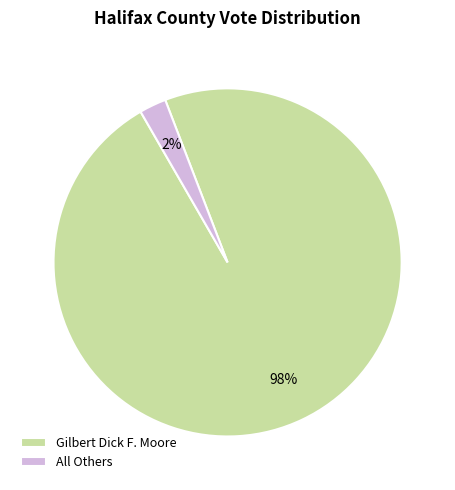

Do Gilbert Dick F. Moore and All Others together represent more than half of the pie?

Yes